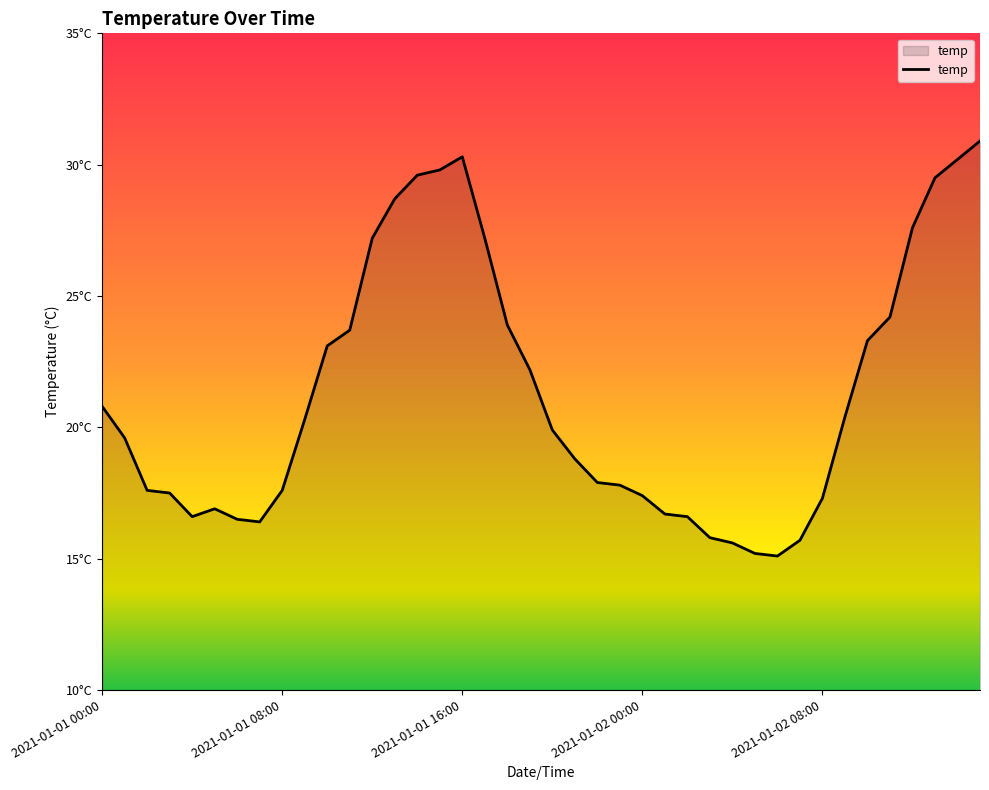

Is this an area chart (filled region under the line)?

Yes